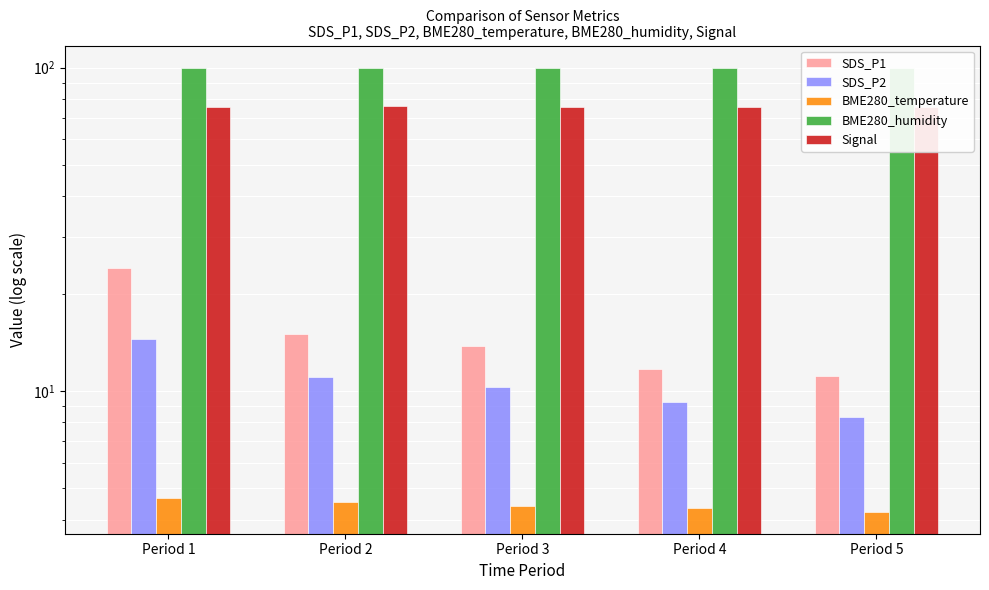

What is the average value of the SDS_P2 series?

10.7